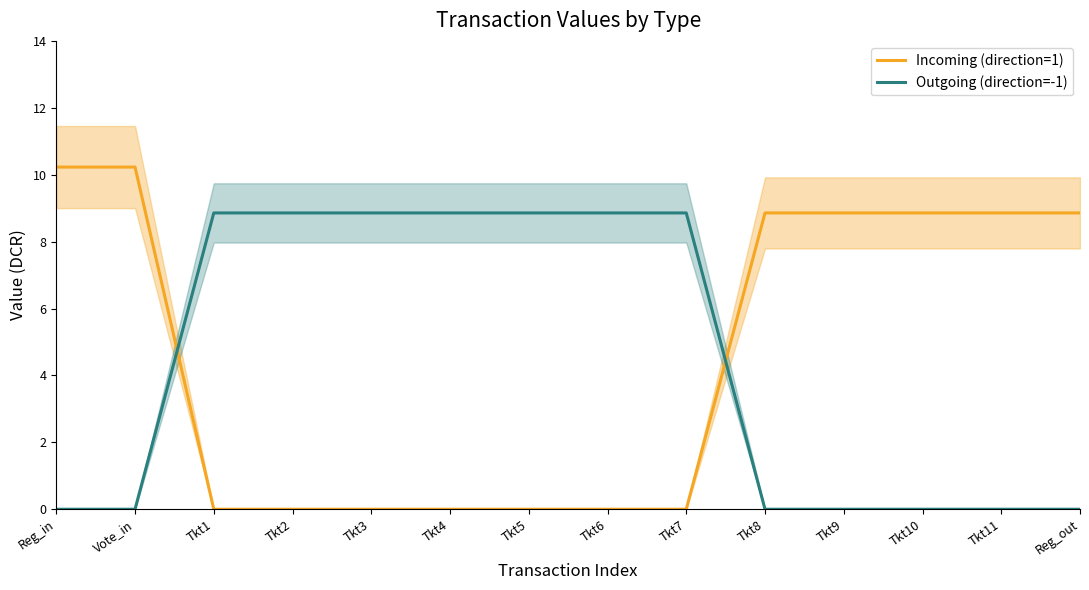

Which has a higher value, Tkt4 or Tkt10?

Tkt10